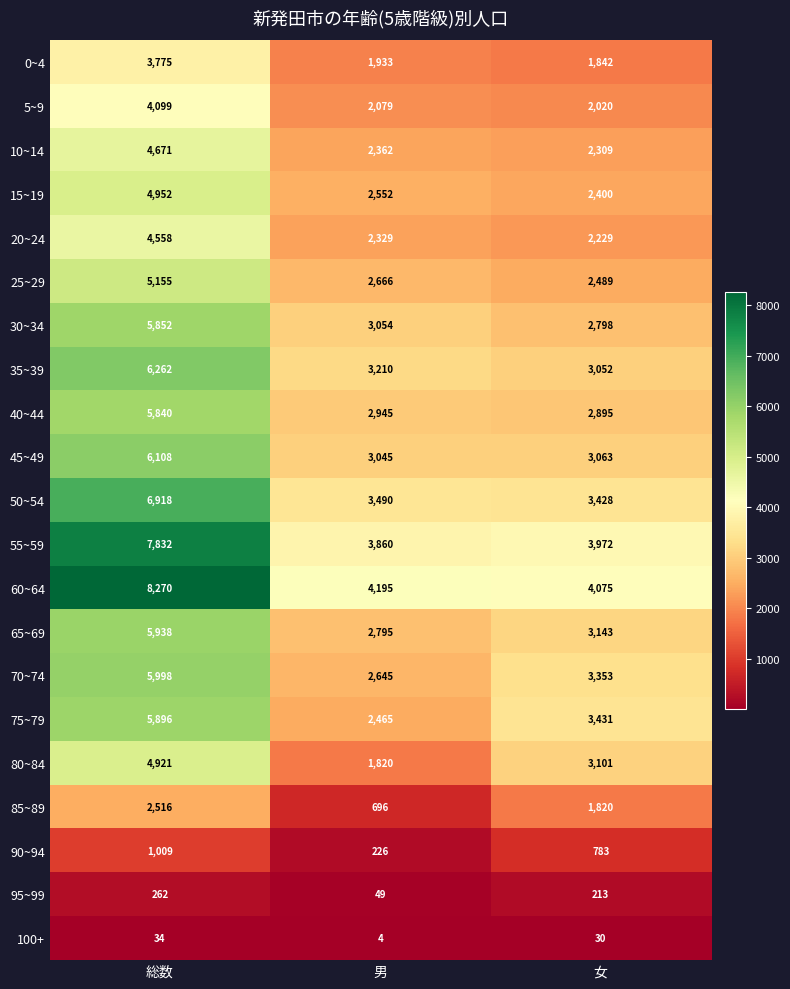

What value does the 75~79 series have at 女, to the nearest 50?

3450